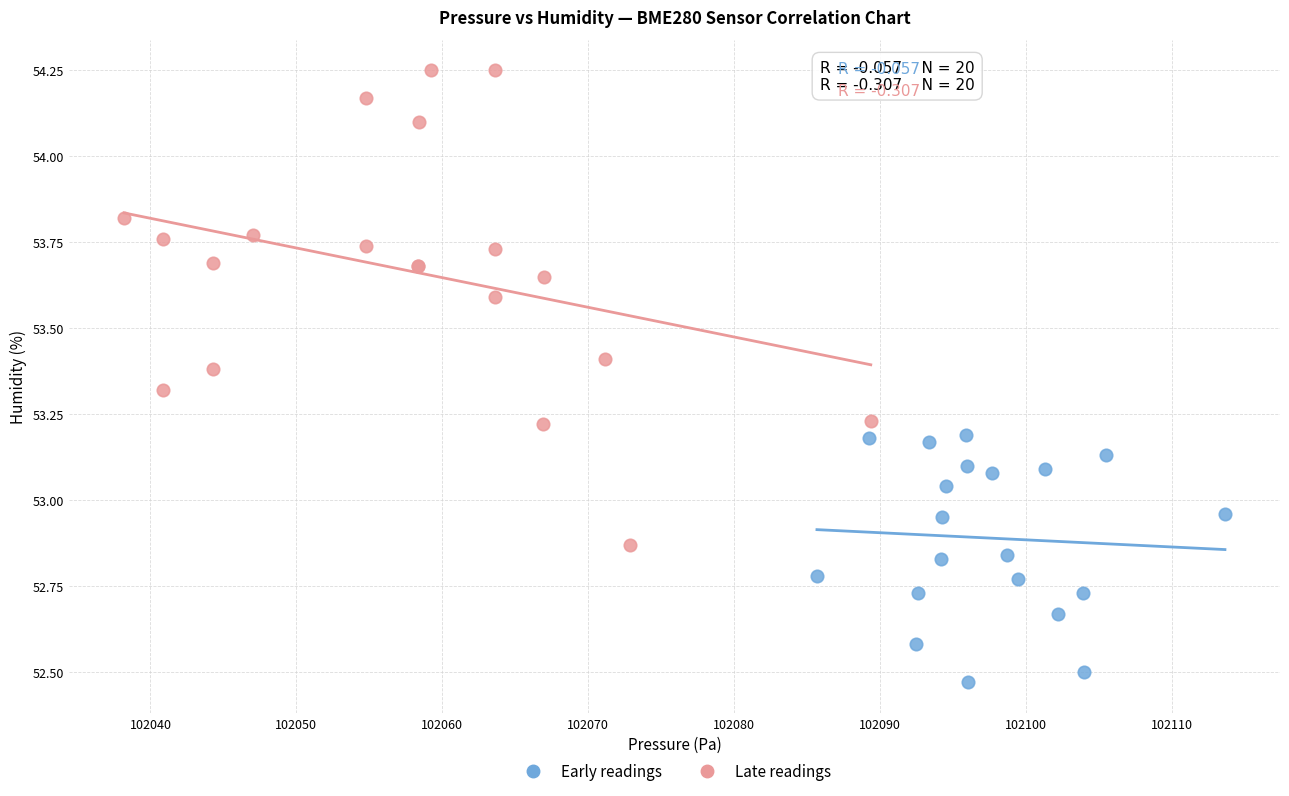

Which series has the widest spread of Y values?

Late readings